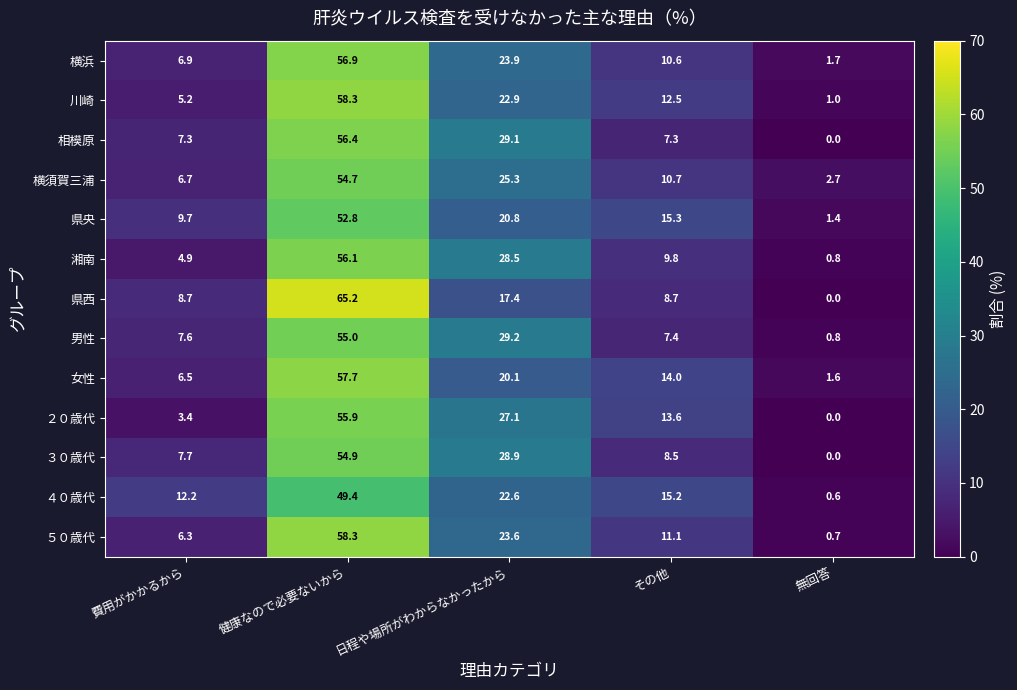

Which series has the largest range (max minus min)?

県西